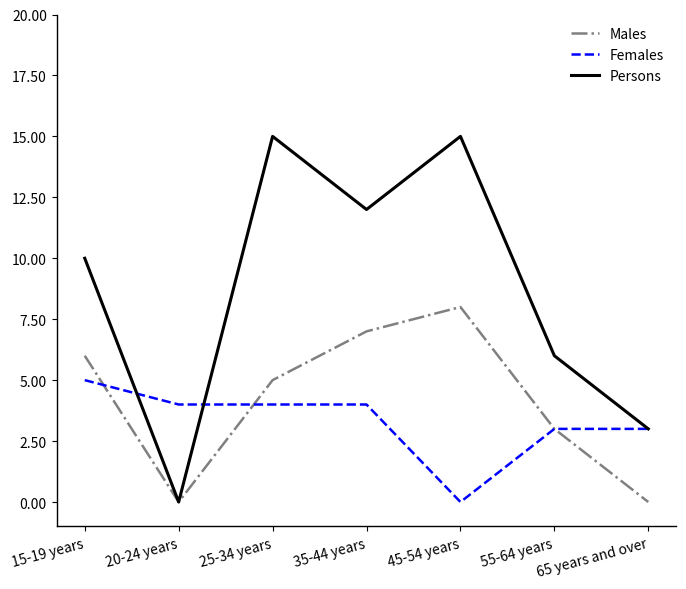

True or false: Persons has a value of 8 at 55-64 years.

False